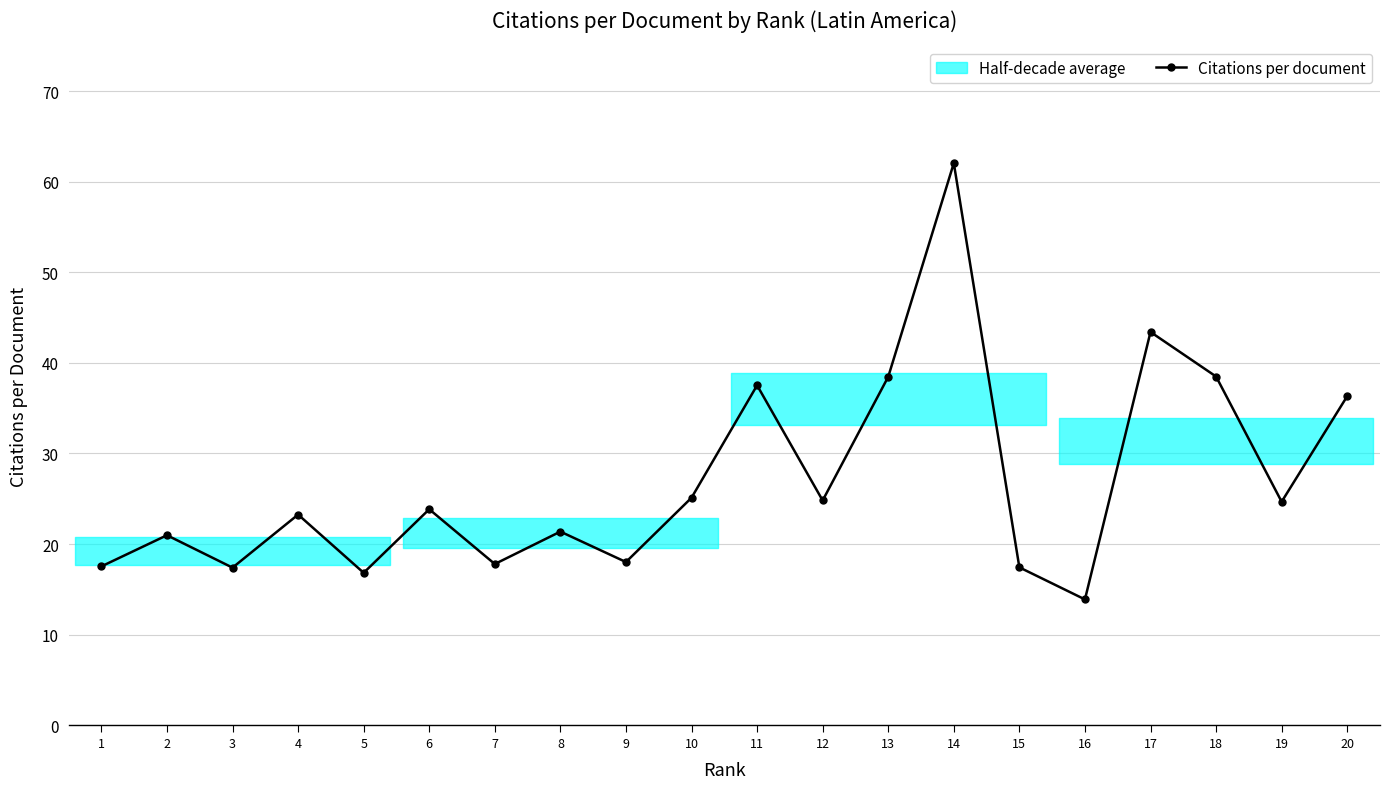

True or false: there are more than 1 points higher than both neighbors.

True